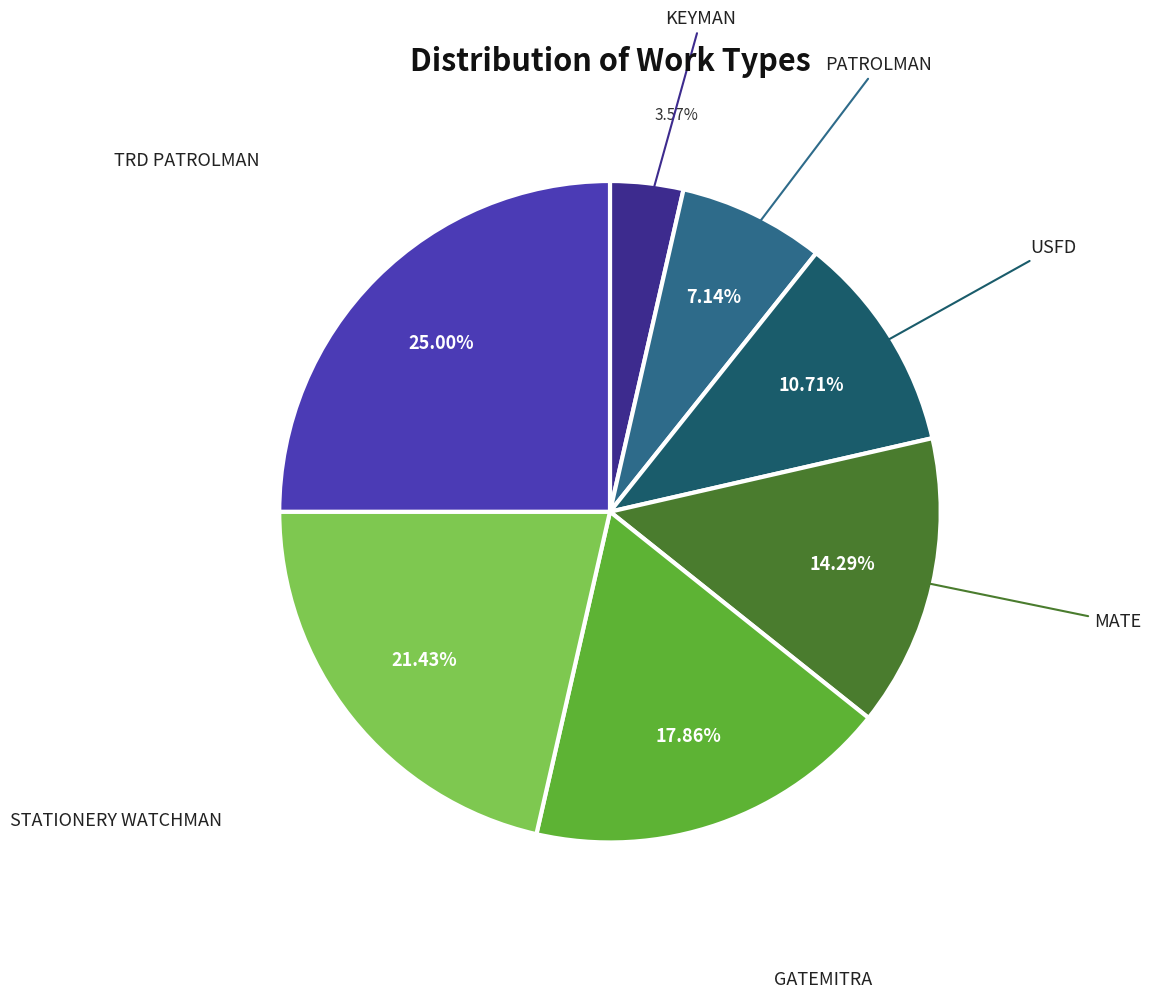

Count the number of slices in the pie.

7